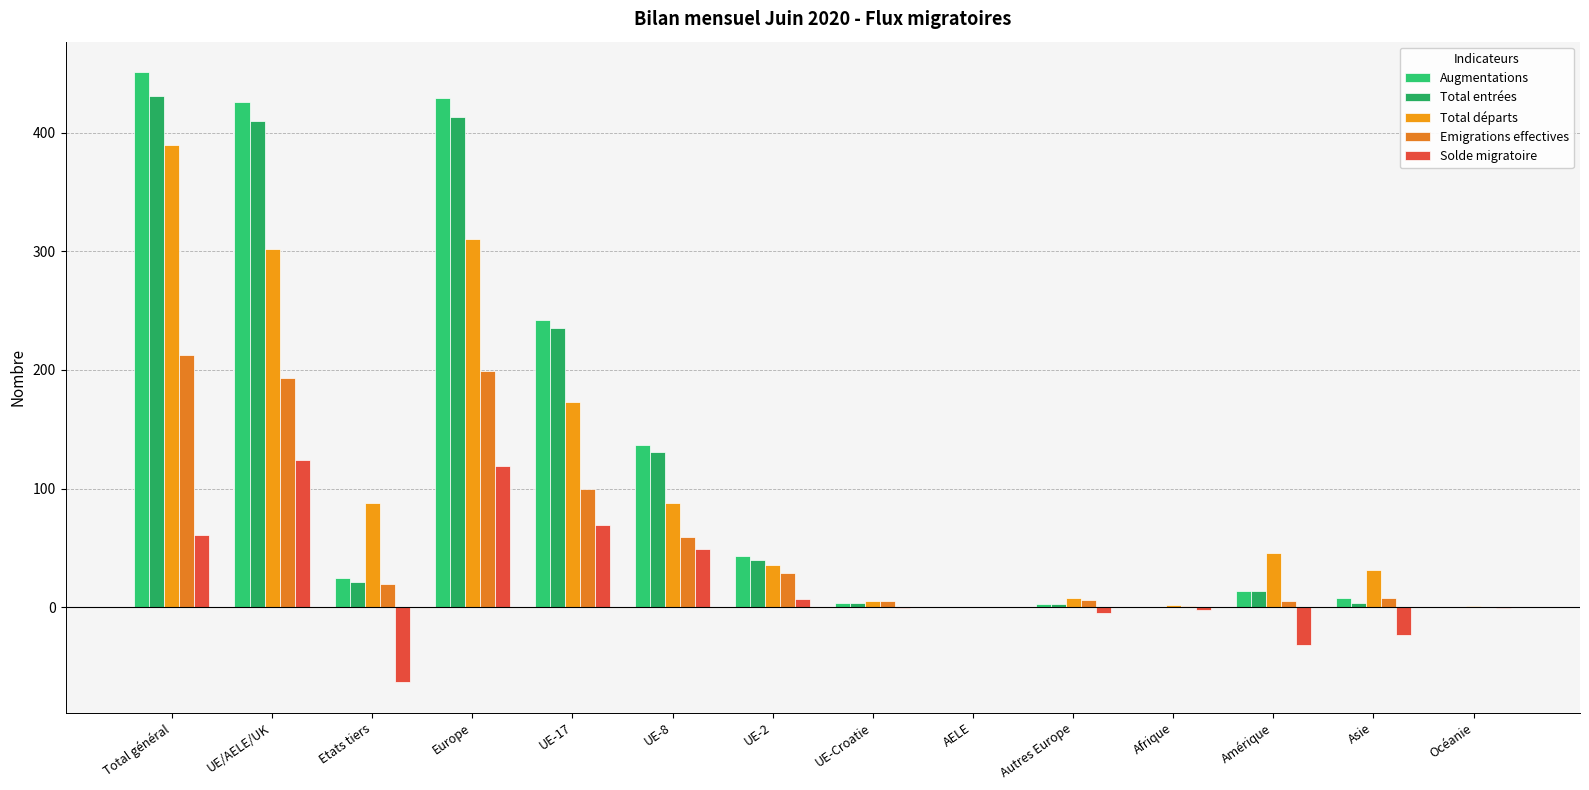

Which series has the largest range (max minus min)?

Augmentations